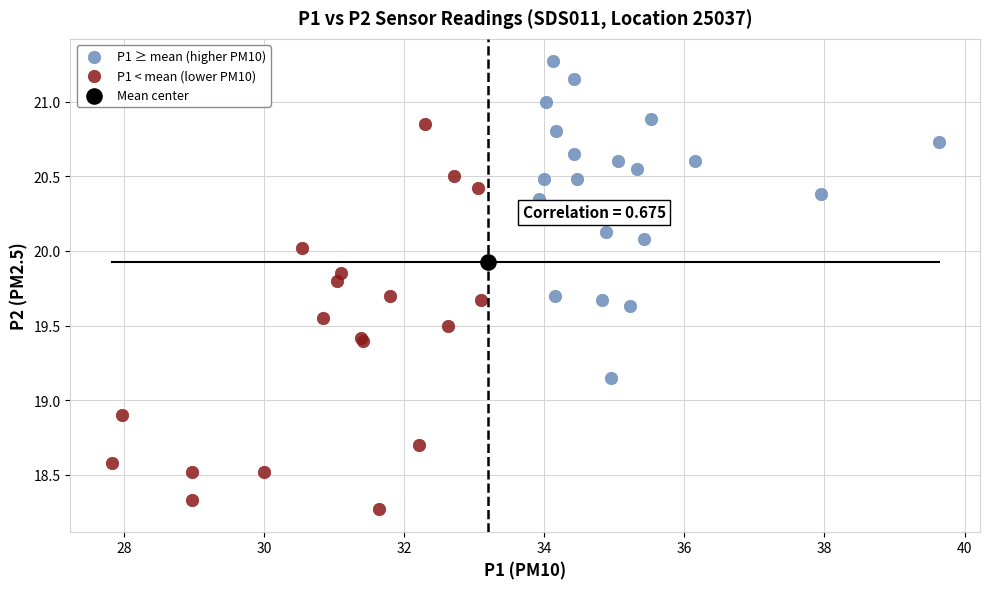

What are all the series names shown in the legend?

P1 ≥ mean (higher PM10), P1 < mean (lower PM10), Mean center